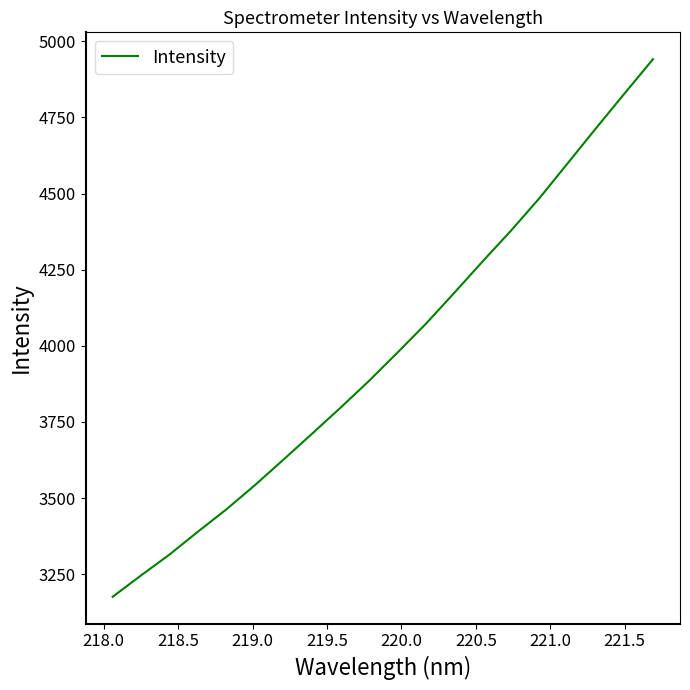

What is the smallest value displayed?

3176.0